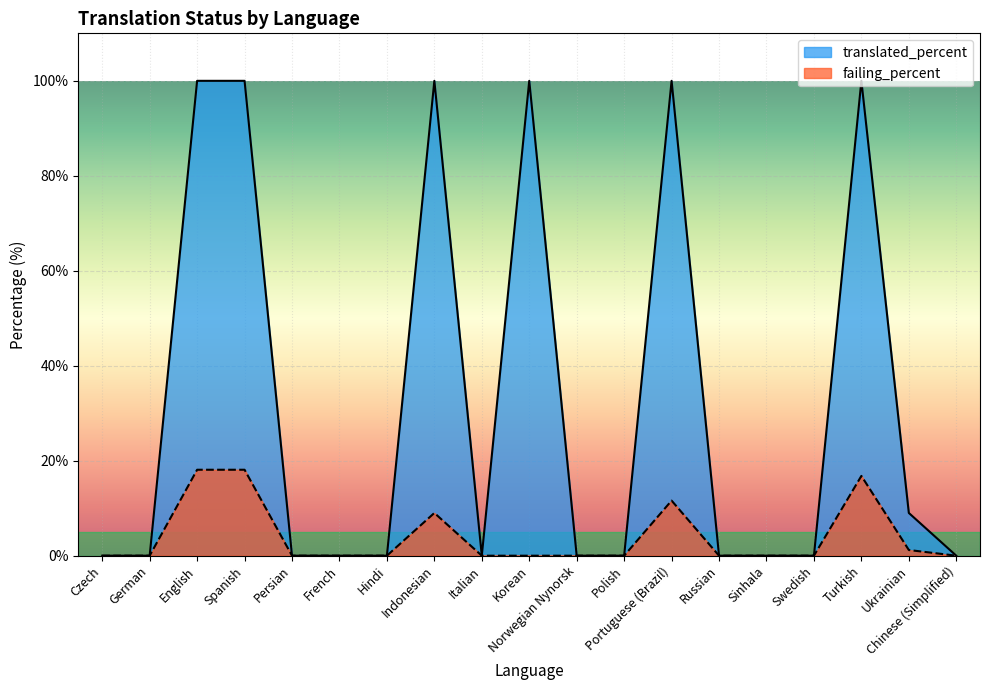

True or false: translated_percent has a value of 9.0 at Ukrainian.

True